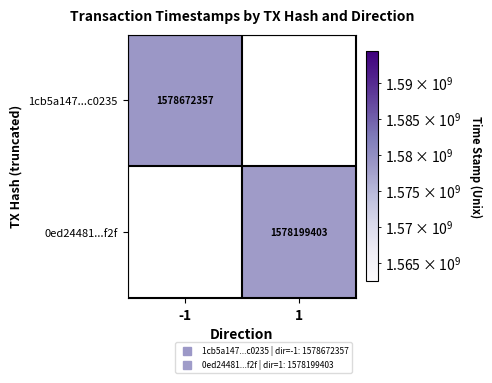

At how many categories does at least one series exceed 1578496193?

1